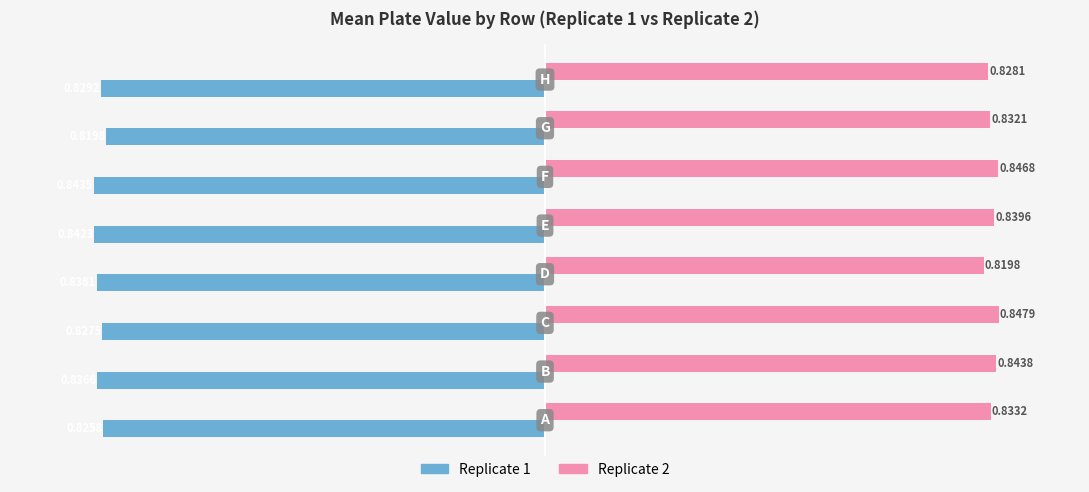

List the series in order of their peak value, highest first.

Replicate 2, Replicate 1